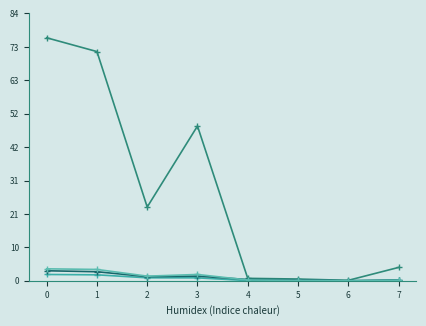

Reading left to right, extract all data points from this chart.

col_29: 76.2	71.8	23.1	48.5	0.8	0.6	0.1	4.2
col_38: 2.0	1.9	0.9	0.9	0.1	0.0	0.0	0.1
col_36: 3.1	2.8	1.3	1.5	0.4	0.3	0.0	0.3
col_37: 3.7	3.6	1.5	2.0	0.2	0.1	0.0	0.2